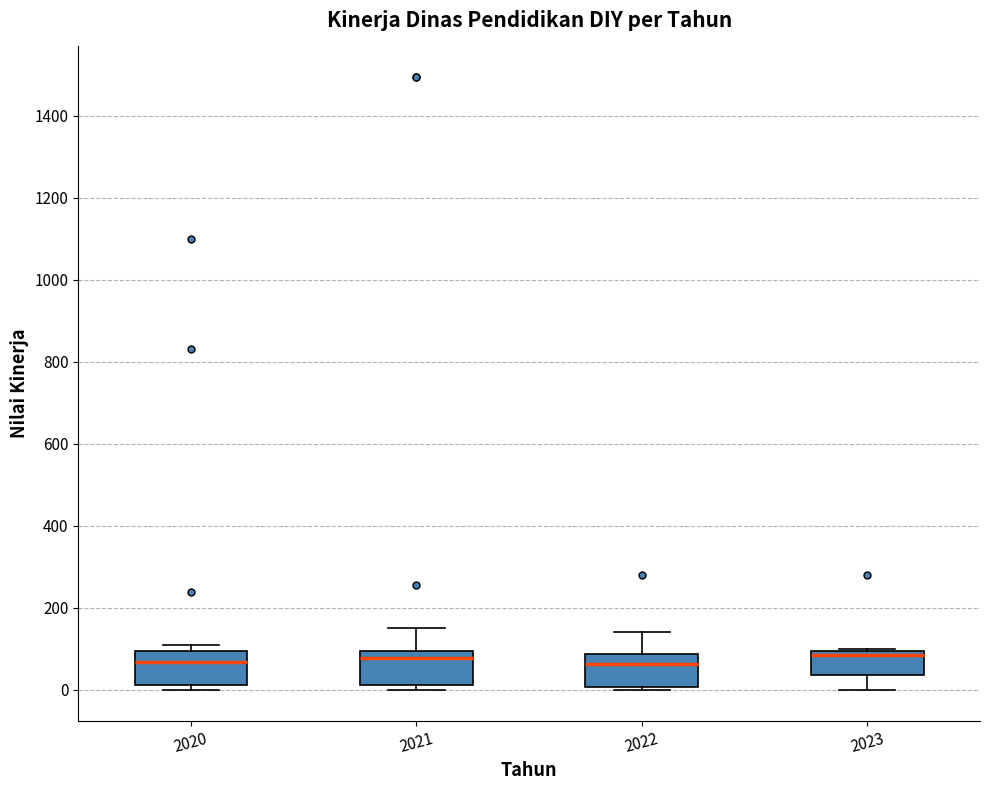

Reading left to right, transcribe this box plot: for each box, give where its median line is, the range the box spans, and where its two whiskers end, as read against the y-axis. The values are not printed on the chart, so give them approximately, as read against the axis.

2020: median 60, box 20 to 100, whiskers 0 to 120
2021: median 80, box 20 to 100, whiskers 0 to 160
2022: median 60, box 0 to 80, whiskers 0 (just below the box's lower edge) to 140
2023: median 80, box 40 to 100, whiskers 0 to 100